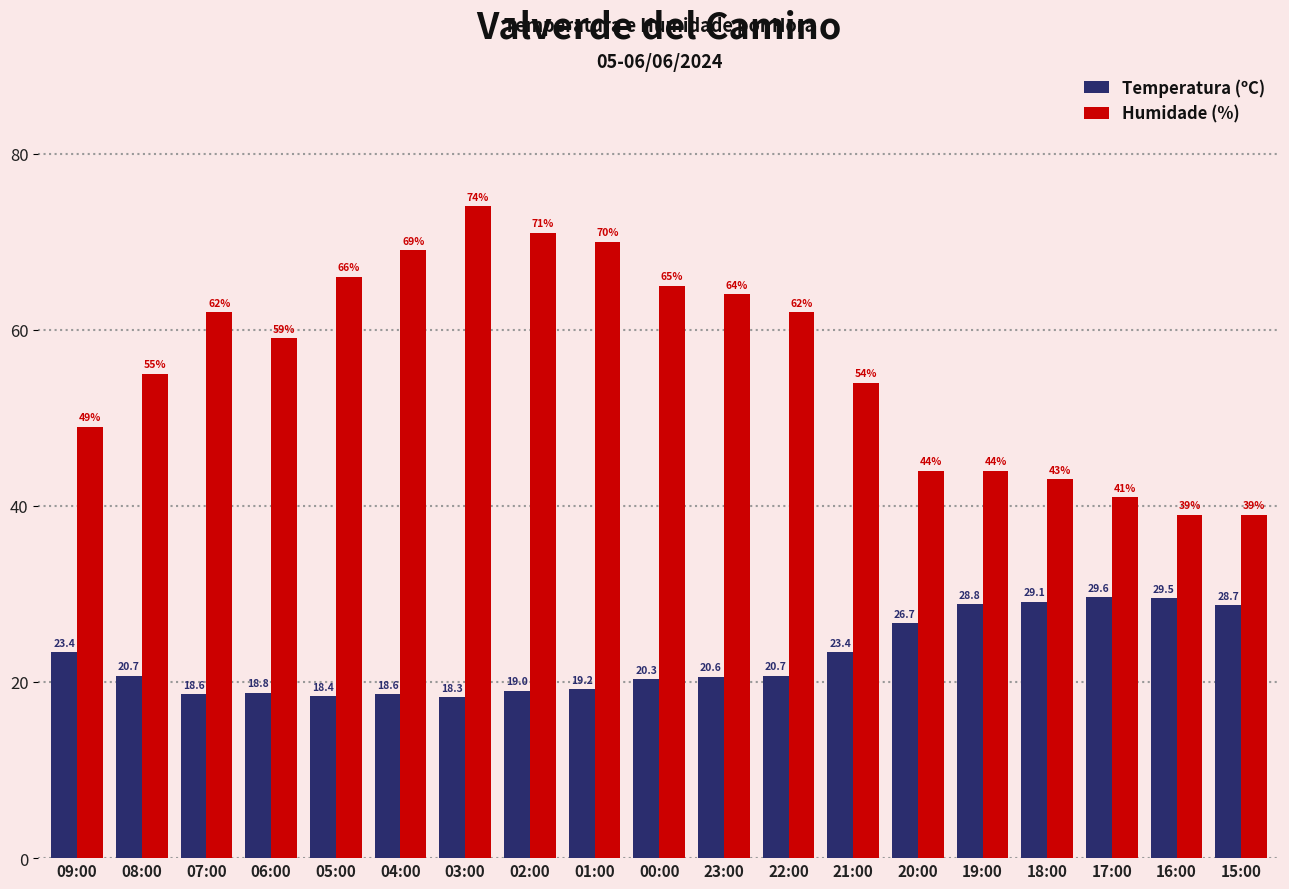

What are all the series names shown in the legend?

Temperatura (ºC), Humidade (%)